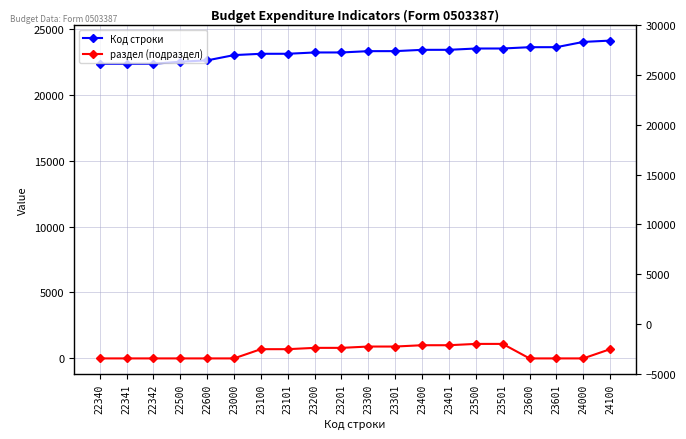

True or false: раздел (подраздел) and Код строки cross at least once.

False